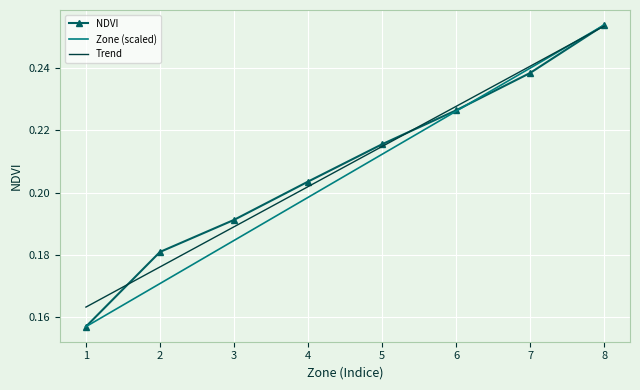

Between 5 and 8, which series saw the biggest shift?

Zone (scaled)